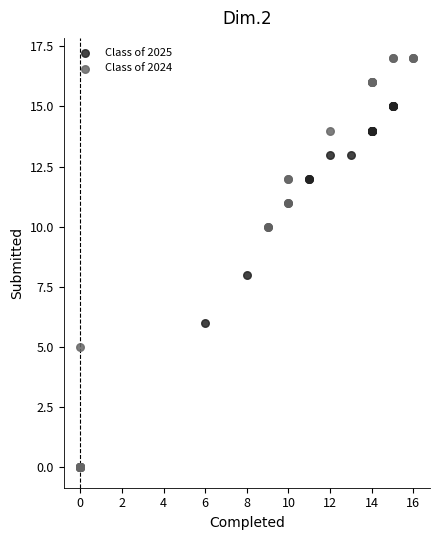

What are all the series names shown in the legend?

Class of 2025, Class of 2024